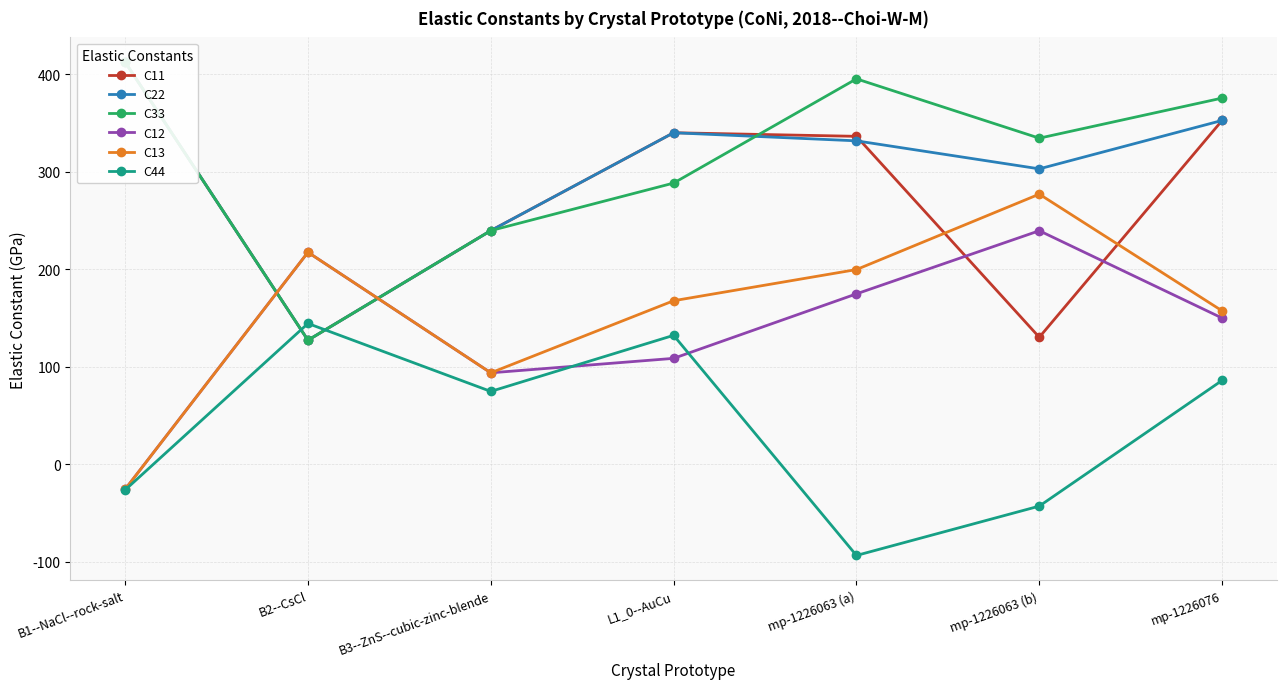

Reading right to left, what are all the values shown in this chart?

C11: mp-1226076=352.8	mp-1226063 (b)=130.3	mp-1226063 (a)=336.5	L1_0--AuCu=340.2	B3--ZnS--cubic-zinc-blende=239.8	B2--CsCl=127.3	B1--NaCl--rock-salt=412.7
C22: mp-1226076=352.8	mp-1226063 (b)=303.2	mp-1226063 (a)=331.9	L1_0--AuCu=340.2	B3--ZnS--cubic-zinc-blende=239.8	B2--CsCl=127.3	B1--NaCl--rock-salt=412.7
C33: mp-1226076=375.8	mp-1226063 (b)=334.6	mp-1226063 (a)=395.5	L1_0--AuCu=288.6	B3--ZnS--cubic-zinc-blende=239.8	B2--CsCl=127.3	B1--NaCl--rock-salt=412.7
C12: mp-1226076=150.0	mp-1226063 (b)=239.7	mp-1226063 (a)=174.9	L1_0--AuCu=108.7	B3--ZnS--cubic-zinc-blende=93.8	B2--CsCl=217.5	B1--NaCl--rock-salt=-25.7
C13: mp-1226076=157.4	mp-1226063 (b)=277.2	mp-1226063 (a)=199.8	L1_0--AuCu=167.8	B3--ZnS--cubic-zinc-blende=93.8	B2--CsCl=217.5	B1--NaCl--rock-salt=-25.7
C44: mp-1226076=86.0	mp-1226063 (b)=-43.0	mp-1226063 (a)=-93.6	L1_0--AuCu=132.3	B3--ZnS--cubic-zinc-blende=74.7	B2--CsCl=144.5	B1--NaCl--rock-salt=-26.4